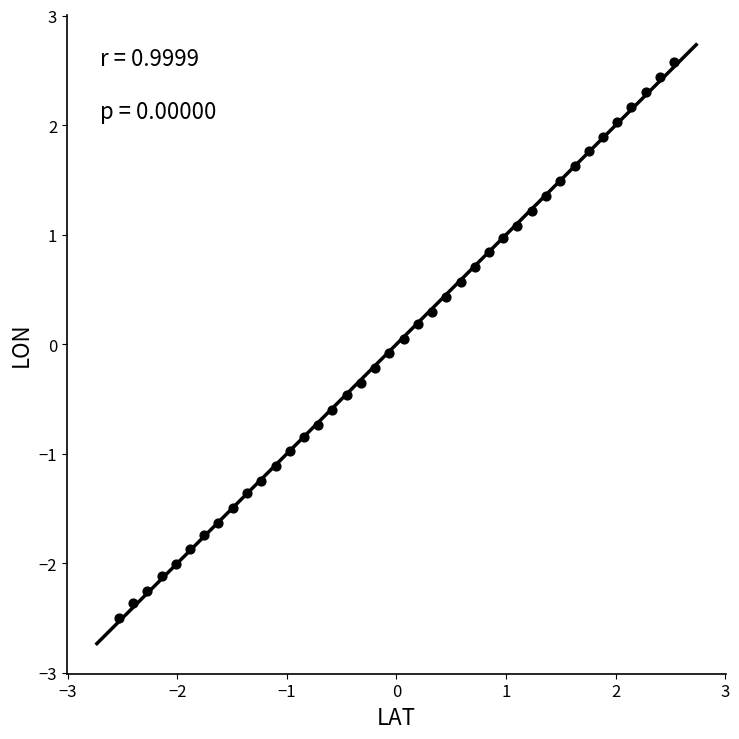

What is the range of X values (max minus min)?

5.1